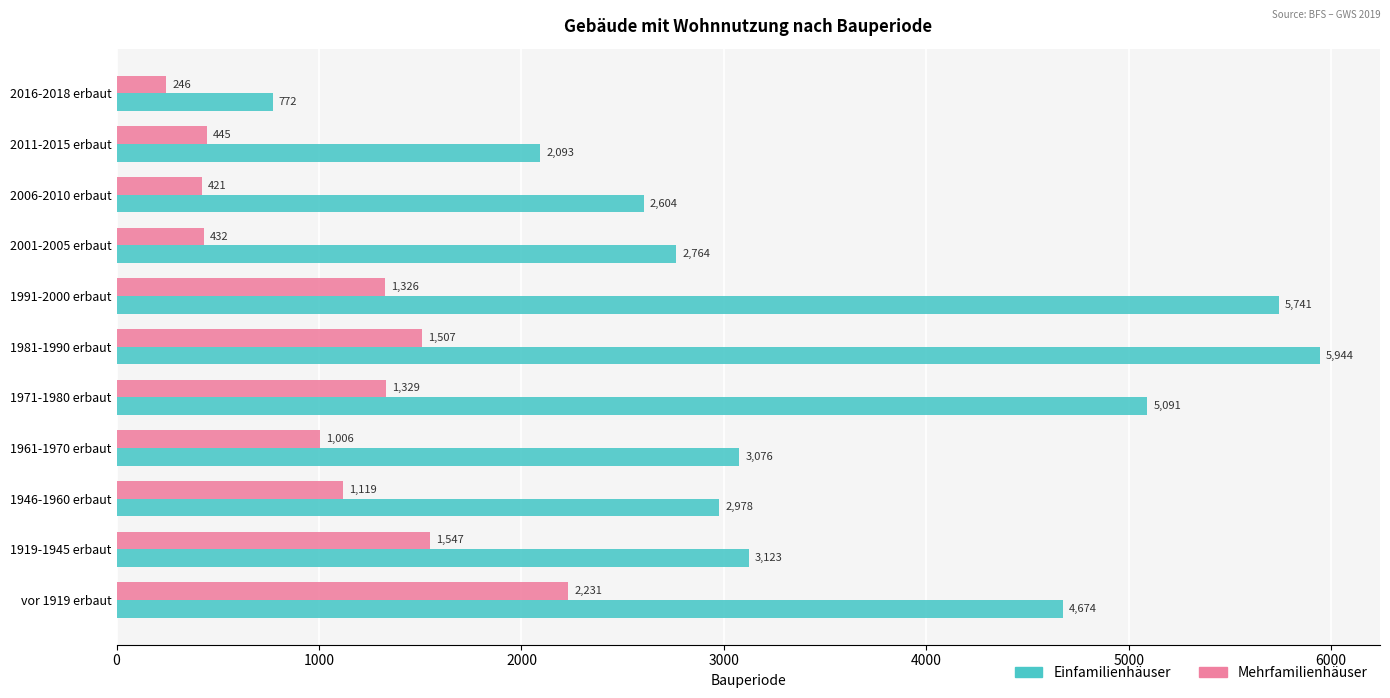

What is the difference between the highest and lowest values at 1946-1960 erbaut?

1859